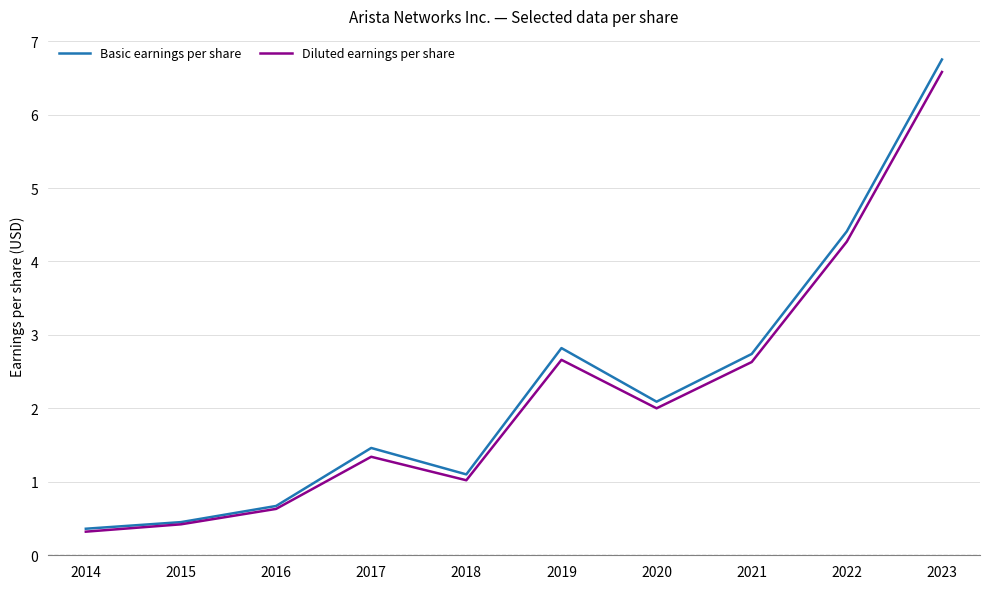

Does the chart display data point markers on the line(s)?

No